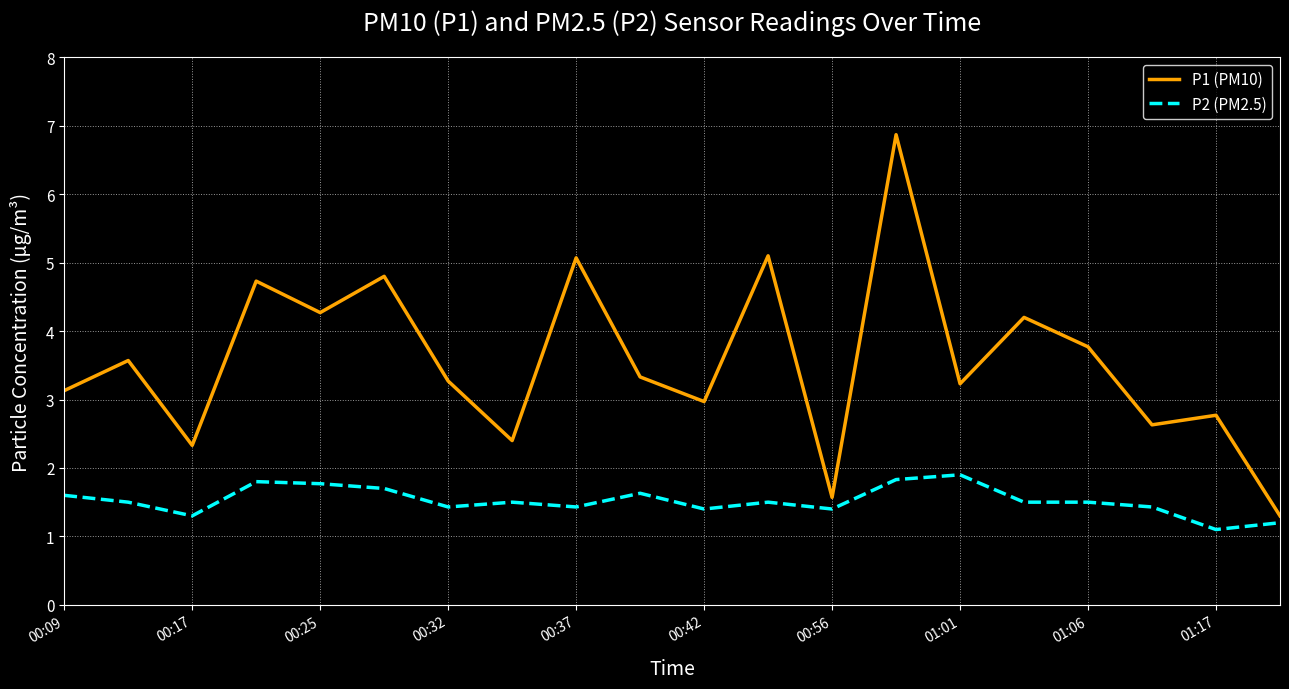

At how many categories does at least one series exceed 4?

7